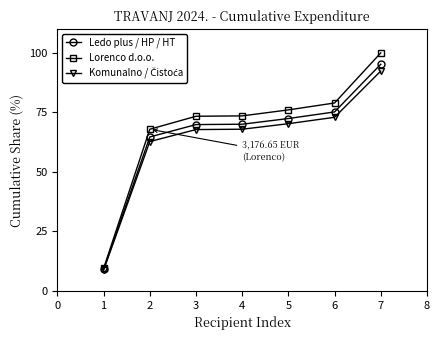

At how many categories does at least one series exceed 66?

6